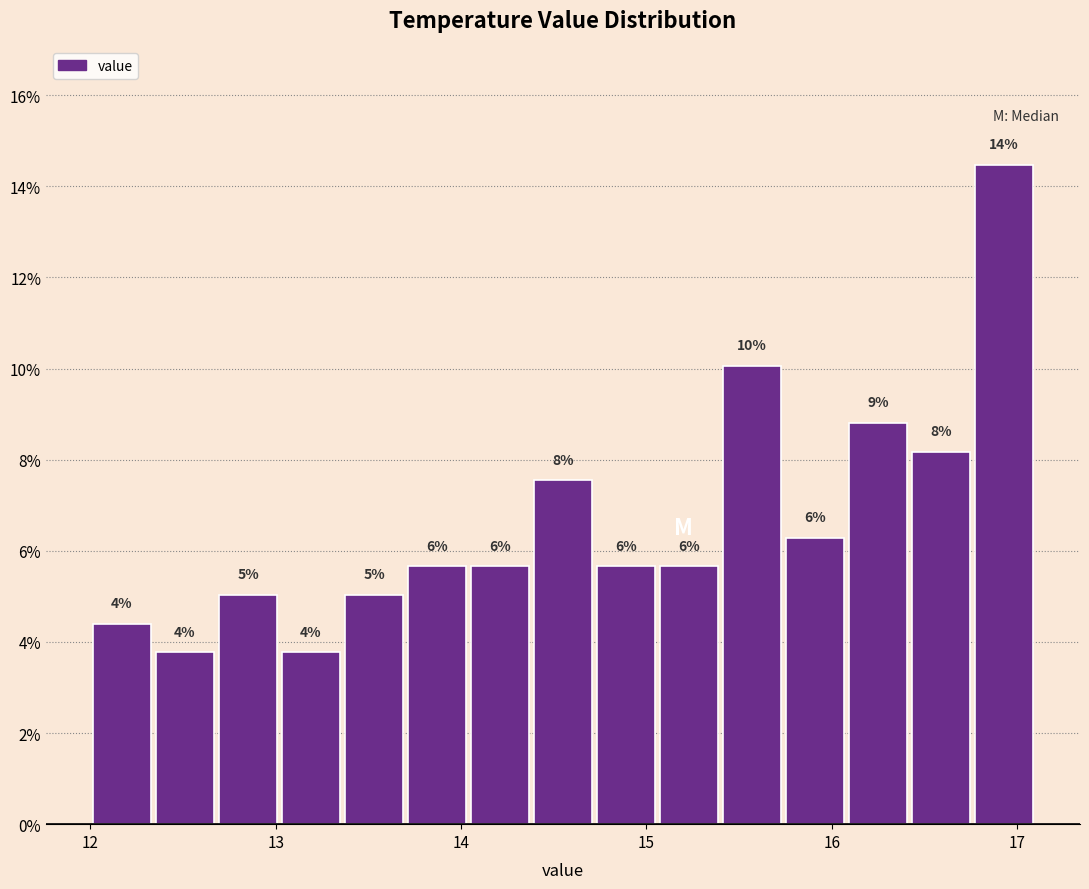

Read against the x-axis, roughly where is the centre of the tallest bar?

16.9